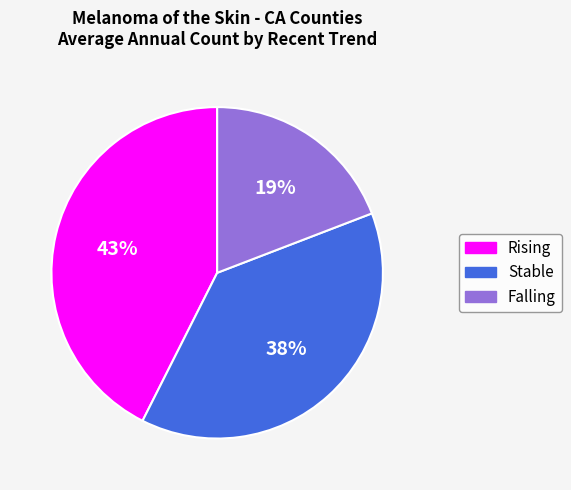

To the nearest percent, what is the average slice percentage?

33%